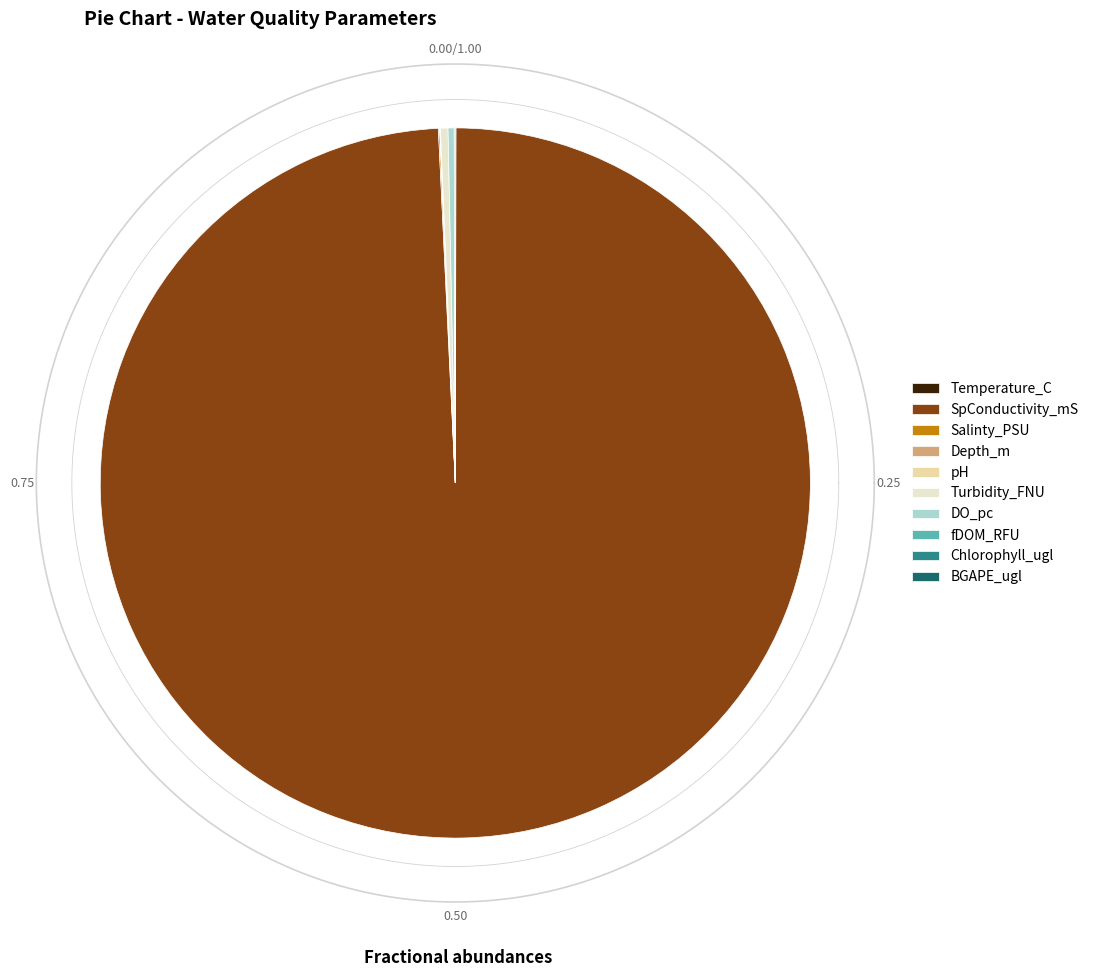

Which slice is the smallest?

Depth_m